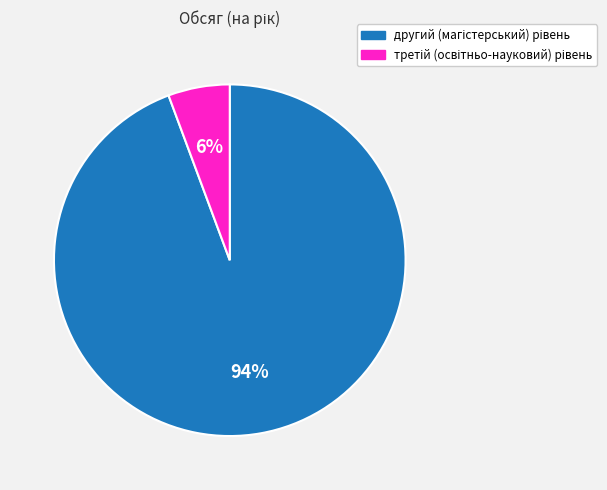

To the nearest percent, what is the average slice percentage?

50%